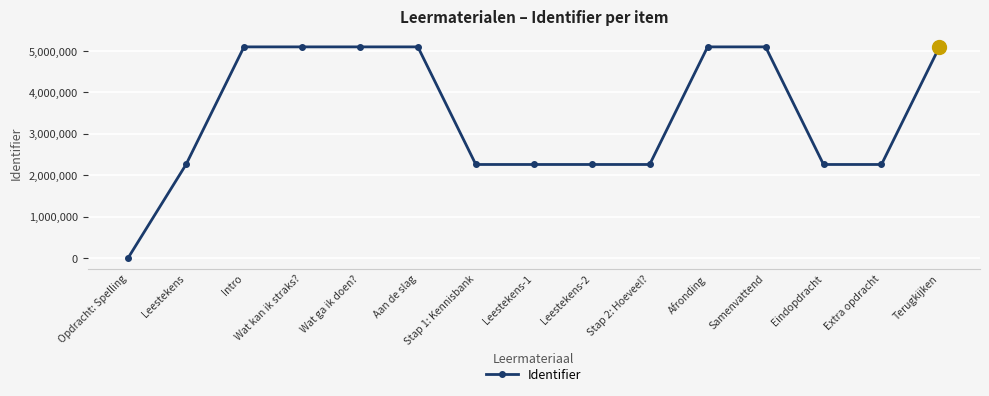

What is the greatest value displayed?

5100132